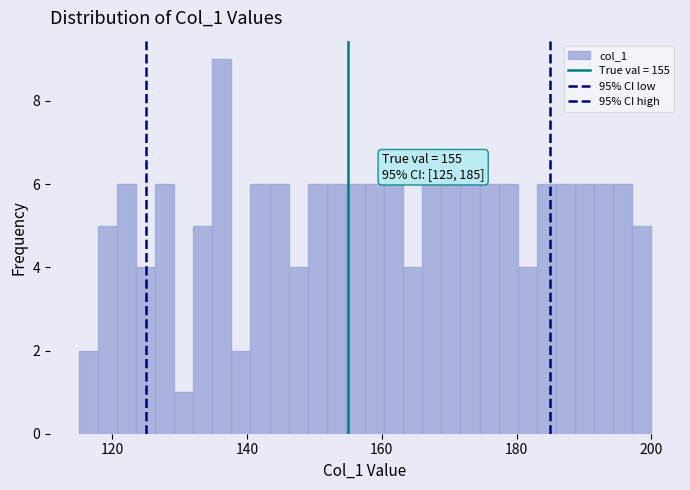

Around what value on the x-axis is the tallest bar? Give the approximate position of its centre, as read against the axis.

136